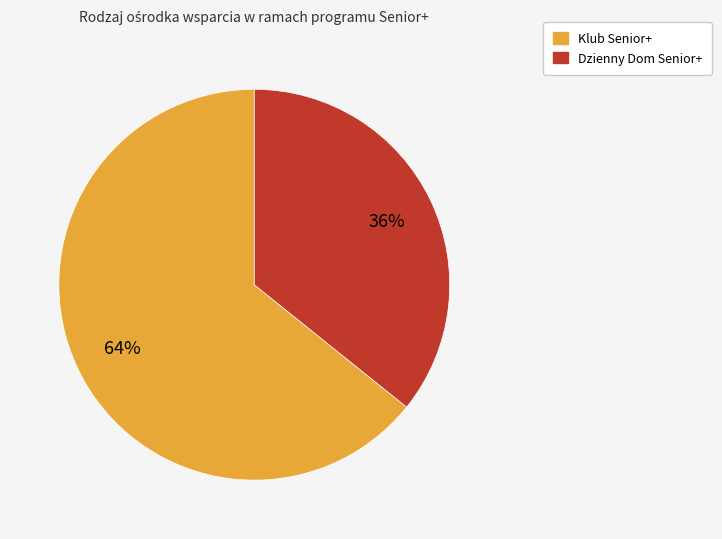

To the nearest percent, what is the difference between the largest and smallest slice percentages?

28%